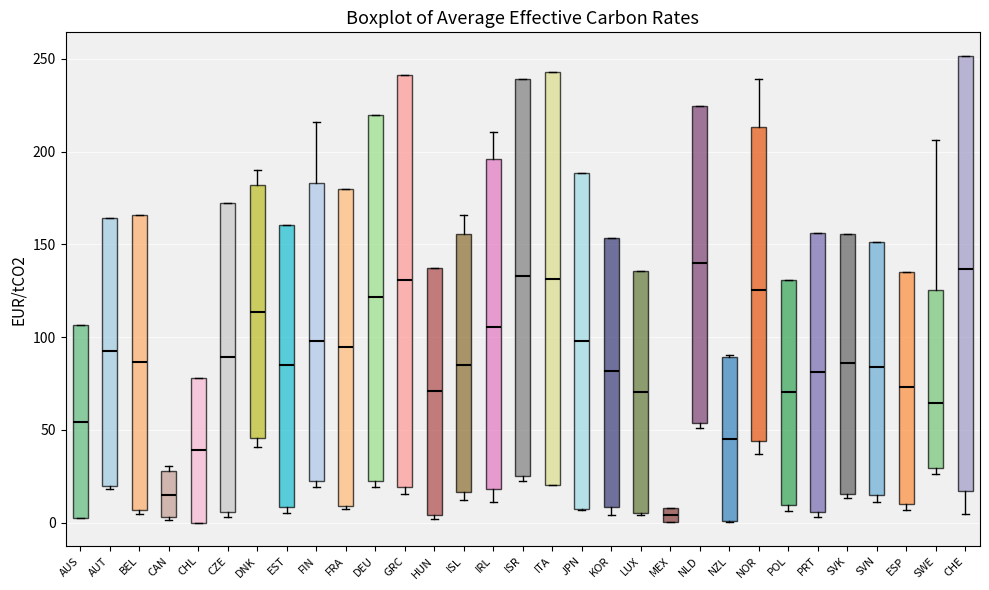

Reading left to right, read every box against the y-axis: the position of its median line, the range the box covers, and the ends of its whiskers. The values are not printed on the chart, so give them approximately, as read against the axis.

AUS: median 55, box 0 to 105, whiskers 0 to 105
AUT: median 90, box 20 to 165, whiskers 20 (just below the box's lower edge) to 165
BEL: median 85, box 5 to 165, whiskers 5 (just below the box's lower edge) to 165
CAN: median 15, box 5 to 30, whiskers 0 to 30 (just above the box's upper edge)
CHL: median 40, box 0 to 80, whiskers 0 to 80
CZE: median 90, box 5 to 170, whiskers 5 (just below the box's lower edge) to 170
DNK: median 115, box 45 to 180, whiskers 40 to 190
EST: median 85, box 10 to 160, whiskers 5 to 160
FIN: median 100, box 25 to 185, whiskers 20 to 215
FRA: median 95, box 10 to 180, whiskers 5 to 180
DEU: median 120, box 20 to 220, whiskers 20 (just below the box's lower edge) to 220
GRC: median 130, box 20 to 240, whiskers 15 to 240
HUN: median 70, box 5 to 135, whiskers 0 to 135
ISL: median 85, box 15 to 155, whiskers 10 to 165
IRL: median 105, box 20 to 195, whiskers 10 to 210
ISR: median 135, box 25 to 240, whiskers 20 to 240
ITA: median 130, box 20 to 245, whiskers 20 to 245
JPN: median 100, box 5 to 190, whiskers 5 to 190
KOR: median 80, box 10 to 155, whiskers 5 to 155
LUX: median 70, box 5 to 135, whiskers 5 to 135
MEX: median 5, box 0 to 10, whiskers 0 to 10
NLD: median 140, box 55 to 225, whiskers 50 to 225
NZL: median 45, box 0 to 90, whiskers 0 to 90
NOR: median 125, box 45 to 215, whiskers 35 to 240
POL: median 70, box 10 to 130, whiskers 5 to 130
PRT: median 80, box 5 to 155, whiskers 5 (just below the box's lower edge) to 155
SVK: median 85, box 15 to 155, whiskers 15 (just below the box's lower edge) to 155
SVN: median 85, box 15 to 150, whiskers 10 to 150
ESP: median 75, box 10 to 135, whiskers 5 to 135
SWE: median 65, box 30 to 125, whiskers 25 to 205
CHE: median 135, box 15 to 250, whiskers 5 to 250